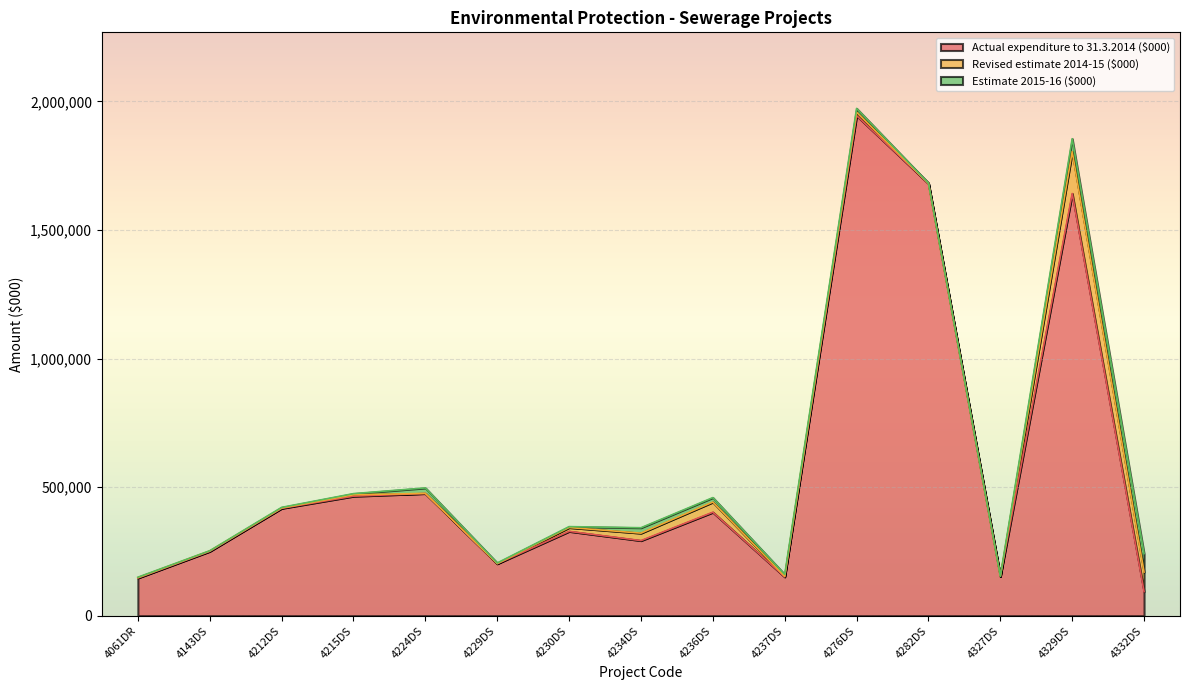

The Revised estimate 2014-15 ($000) series shows 39500 at 4236DS. True or false?

True